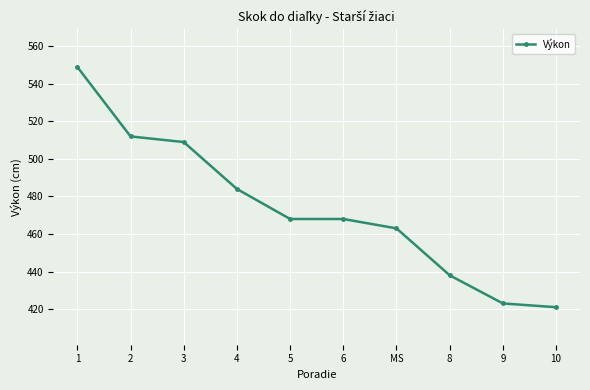

What is the sum of the values at MS and 10?

884